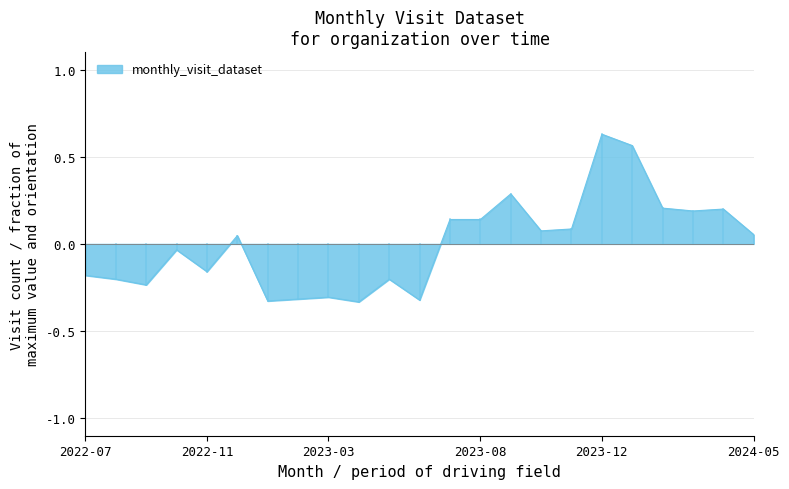

What is the difference between the maximum and minimum values?

1.0